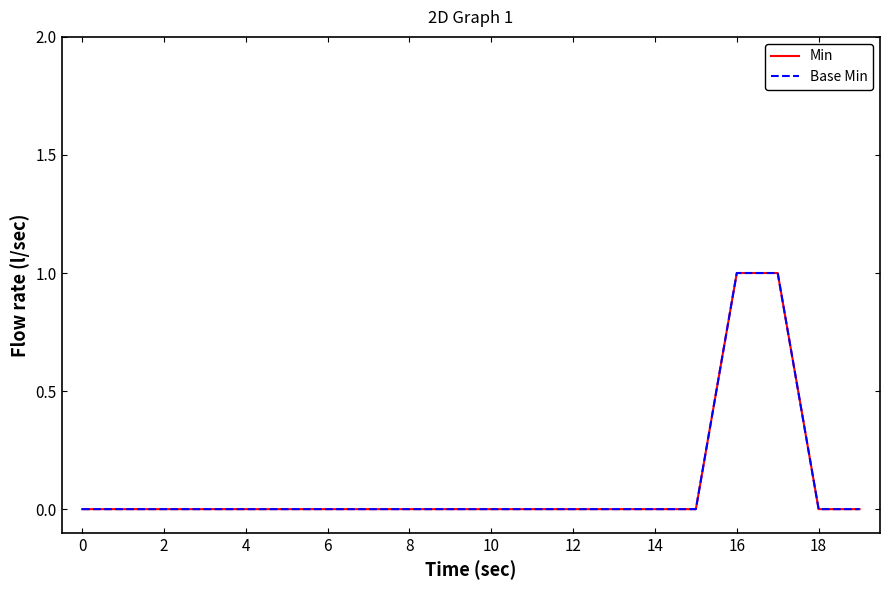

True or false: Min and Base Min intersect in this chart.

False